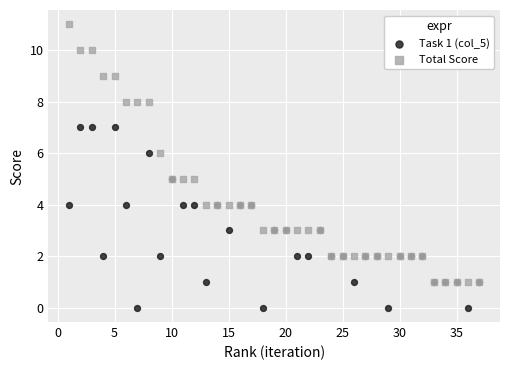

Which series has the largest Y range (max minus min)?

Total Score